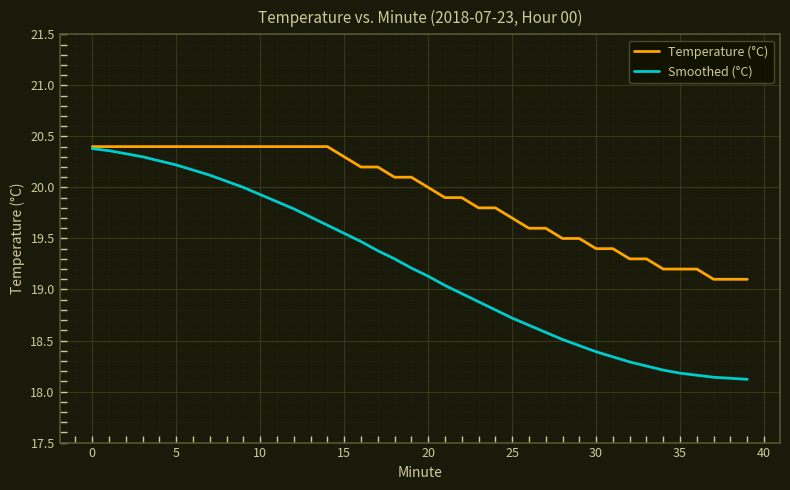

What is the smallest value displayed?

18.1